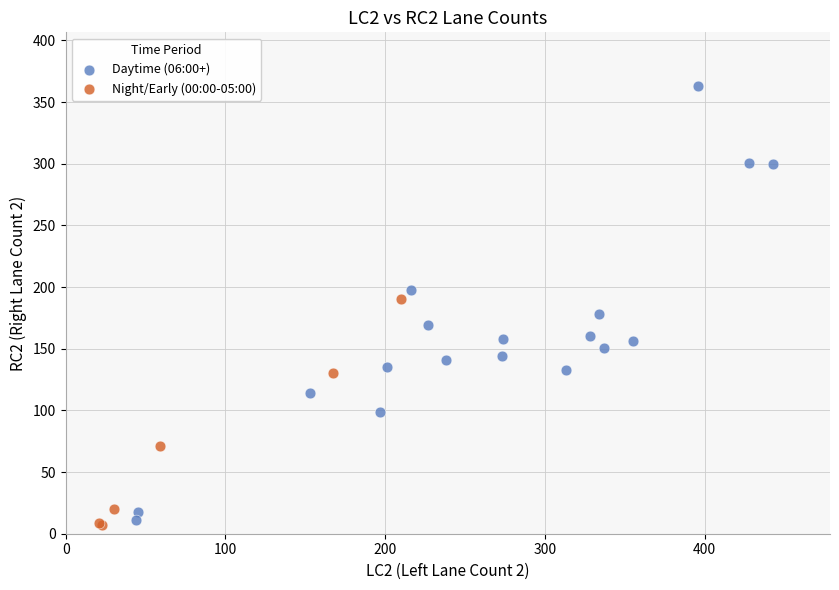

Which series has the widest spread of Y values?

Daytime (06:00+)